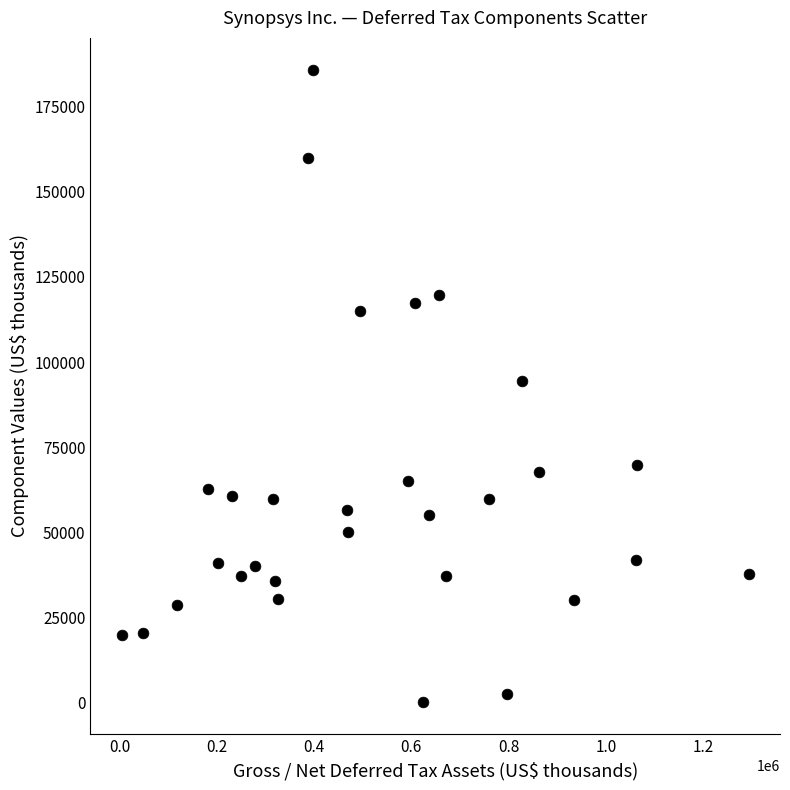

What is the range of Y values (max minus min)?

185940